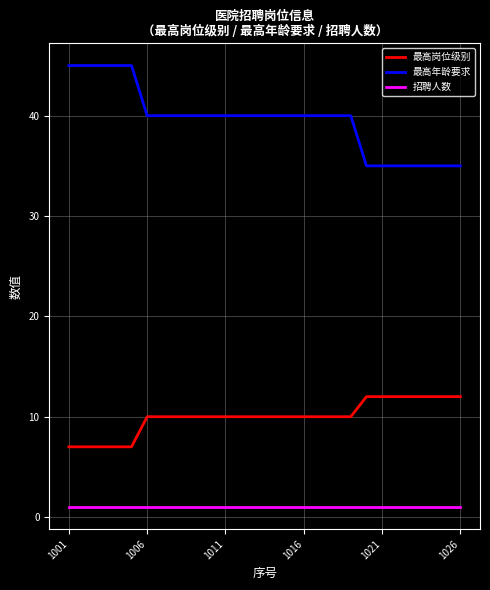

Which series has the largest range (max minus min)?

最高年龄要求